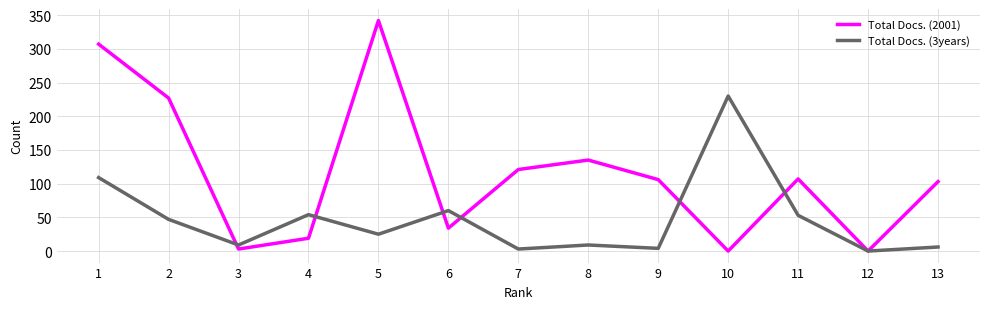

What is the sum of the Total Docs. (3years) values at 13 and 5?

31